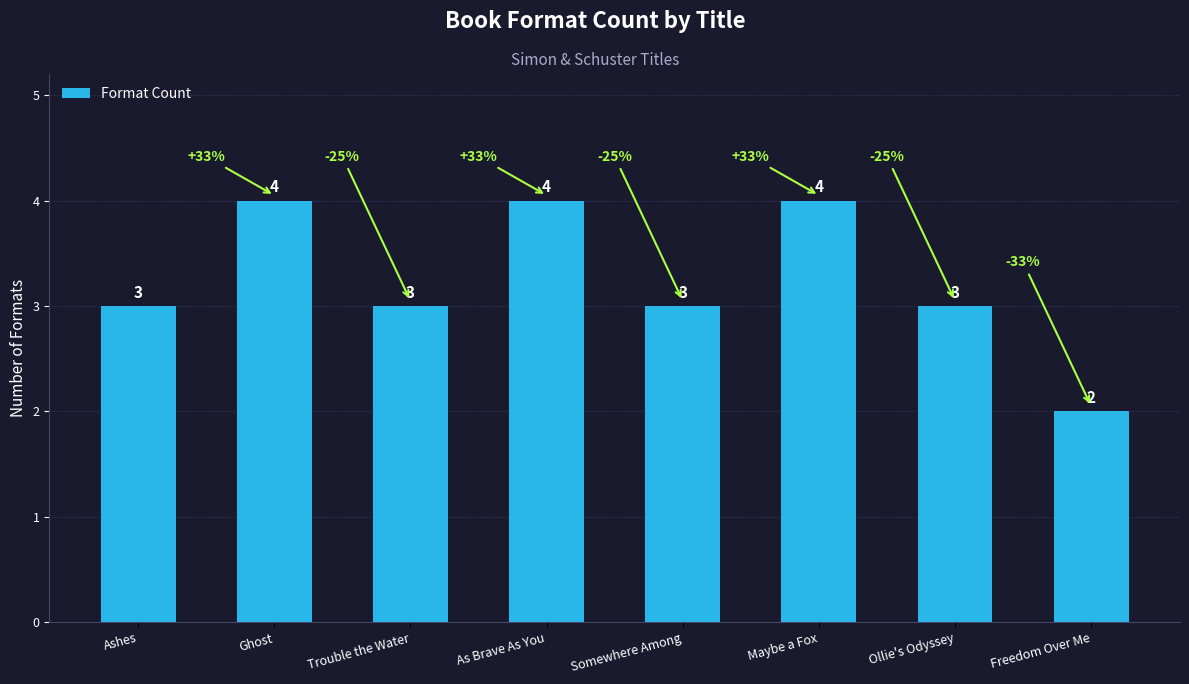

Is it true that the value at As Brave As You is 6?

False